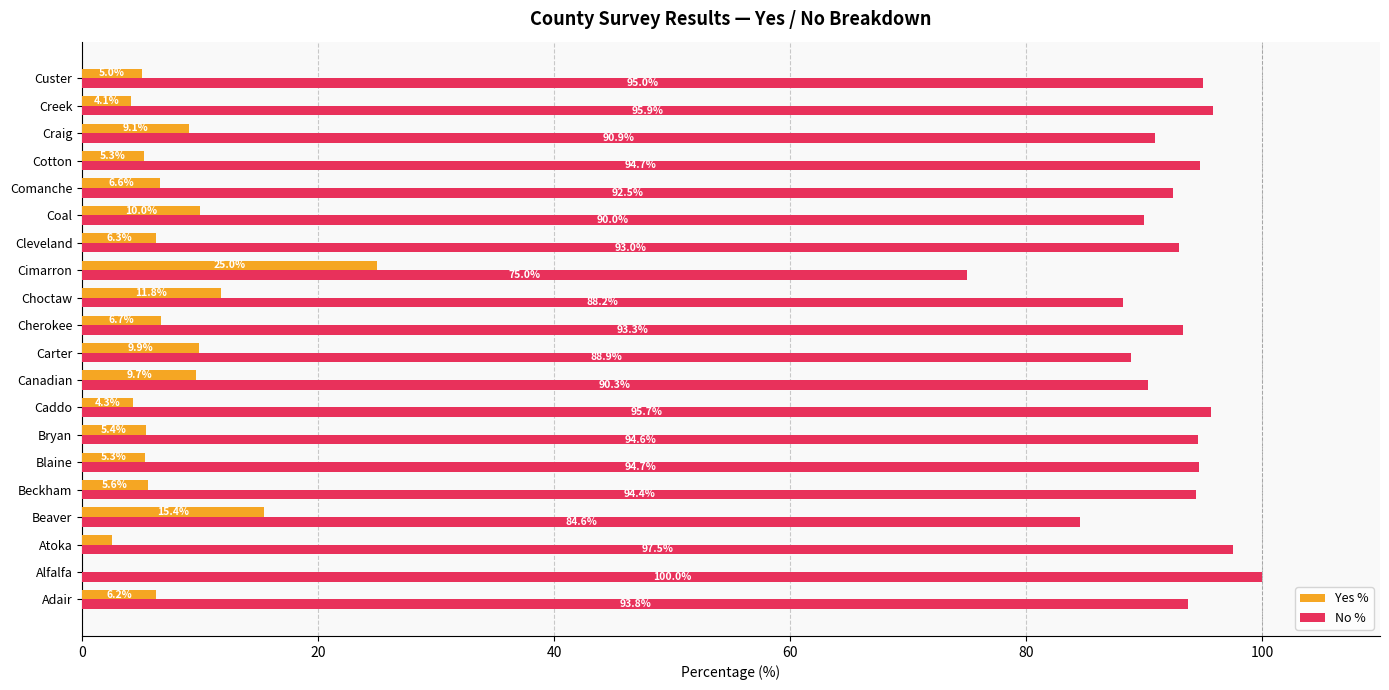

At which label is No % closest to 87?

Choctaw